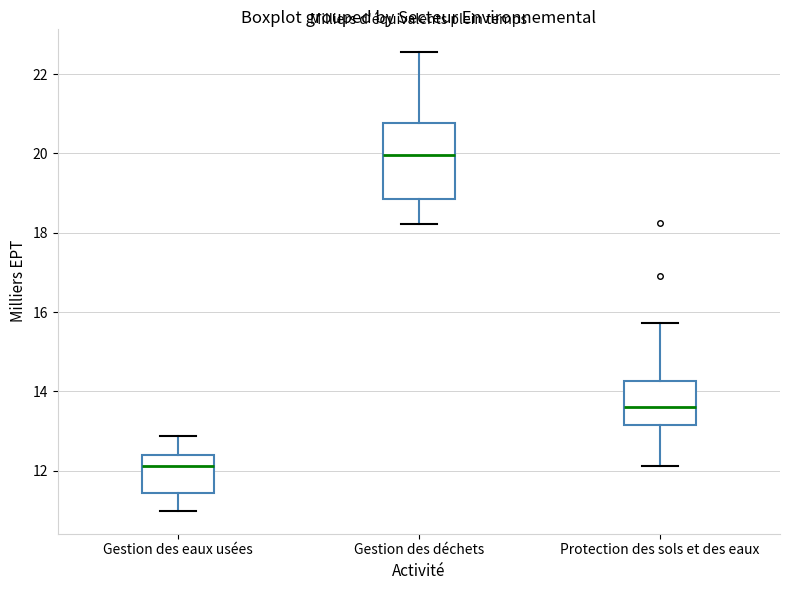

Which box's median line is the lowest?

Gestion des eaux usées